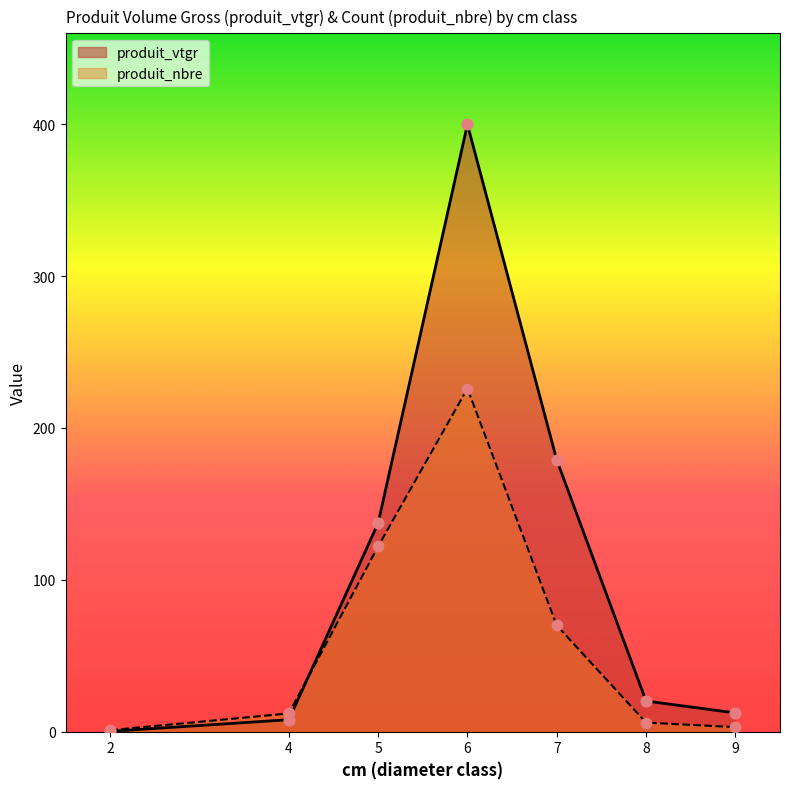

Which series has the largest Y range (max minus min)?

produit_vtgr